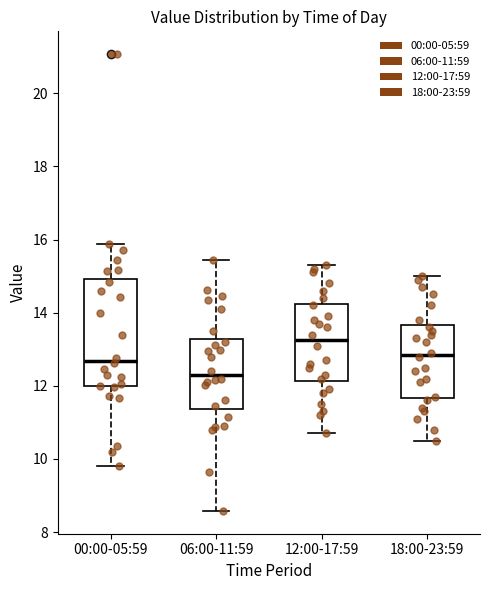

Reading left to right, read every box against the y-axis: the position of its median line, the range the box covers, and the ends of its whiskers. The values are not printed on the chart, so give them approximately, as read against the axis.

00:00-05:59: median 12.6, box 12.0 to 15.0, whiskers 9.8 to 15.8
06:00-11:59: median 12.2, box 11.4 to 13.2, whiskers 8.6 to 15.4
12:00-17:59: median 13.2, box 12.2 to 14.2, whiskers 10.8 to 15.4
18:00-23:59: median 12.8, box 11.6 to 13.6, whiskers 10.6 to 15.0